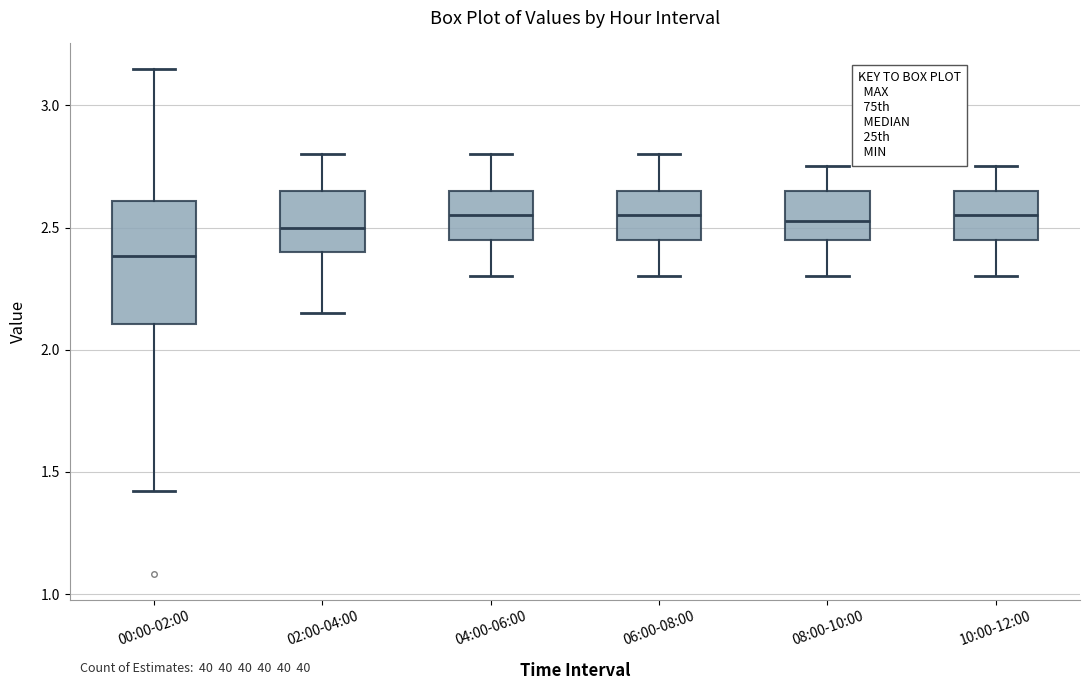

Comparing the boxes themselves (not the whiskers), which one is the tallest?

00:00-02:00